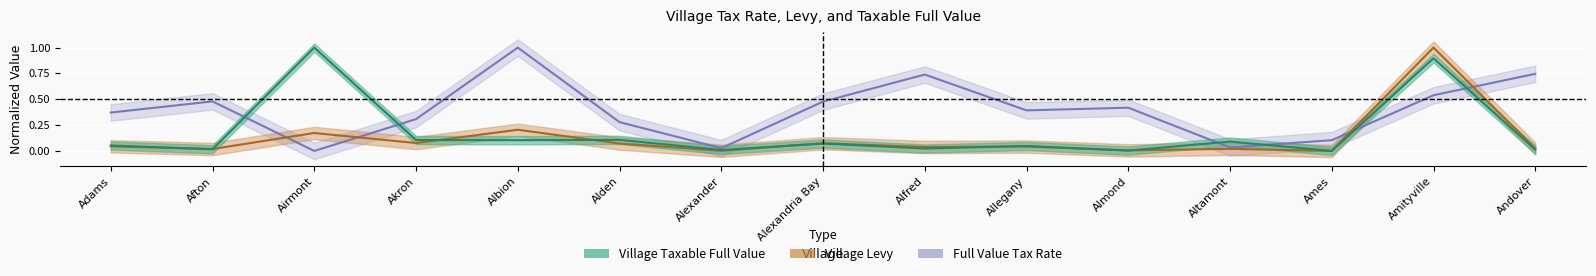

Between Airmont and Amityville, which is larger?

Amityville